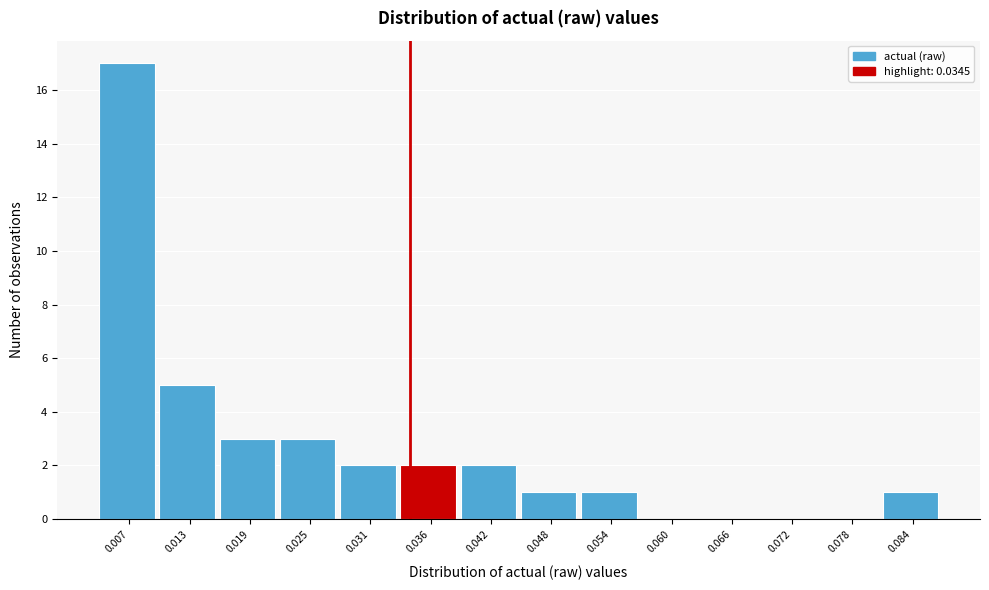

Reading left to right, transcribe this chart: for each bar, give the range it covers on the x-axis and its height. Neither the bar edges nor the heights are printed on the chart, so give them approximately, as read against the axes.

0.004 to 0.010: 17
0.010 to 0.016: 5
0.016 to 0.022: 3
0.022 to 0.028: 3
0.028 to 0.033: 2
0.033 to 0.039: 2
0.039 to 0.045: 2
0.045 to 0.051: 1
0.051 to 0.057: 1
0.057 to 0.063: 0
0.063 to 0.069: 0
0.069 to 0.075: 0
0.075 to 0.081: 0
0.081 to 0.087: 1